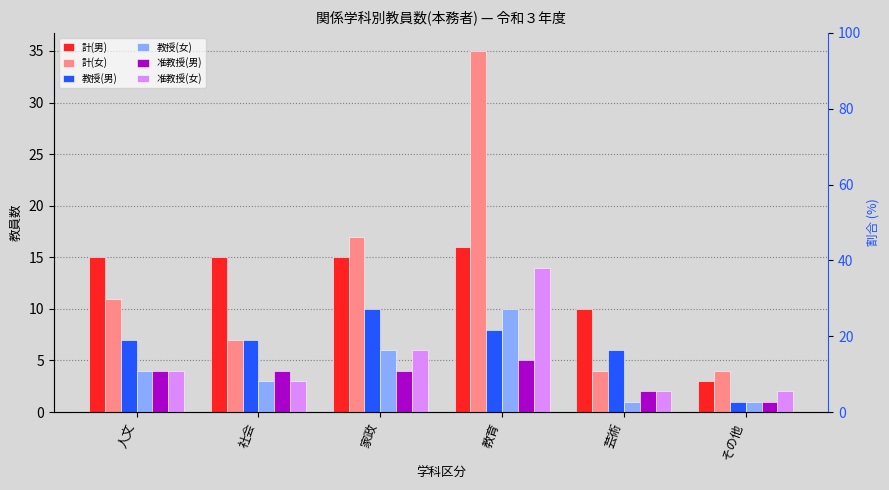

What is the difference between the second highest and minimum values in the 准教授(女) series?

4